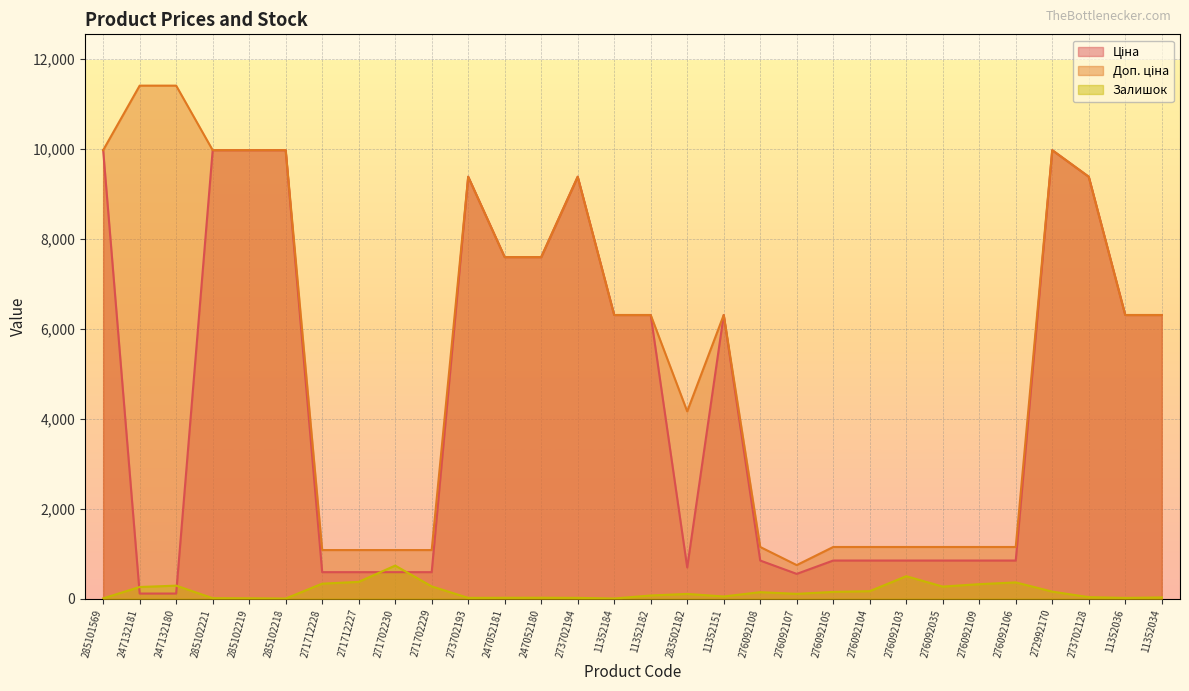

Where do Ціна and Залишок first cross each other?

285101569 and 247132181